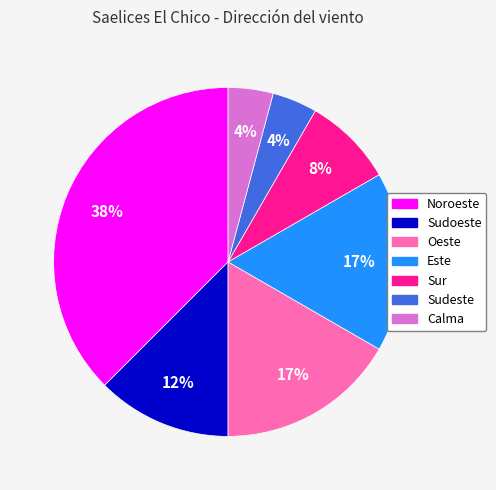

The Sudoeste slice represents 4% of the pie. True or false?

False